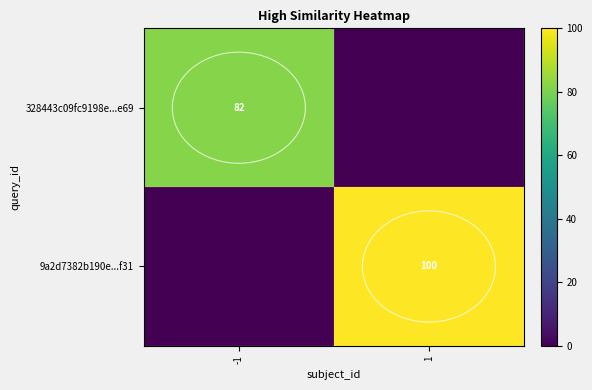

Count the number of data series in this chart.

2